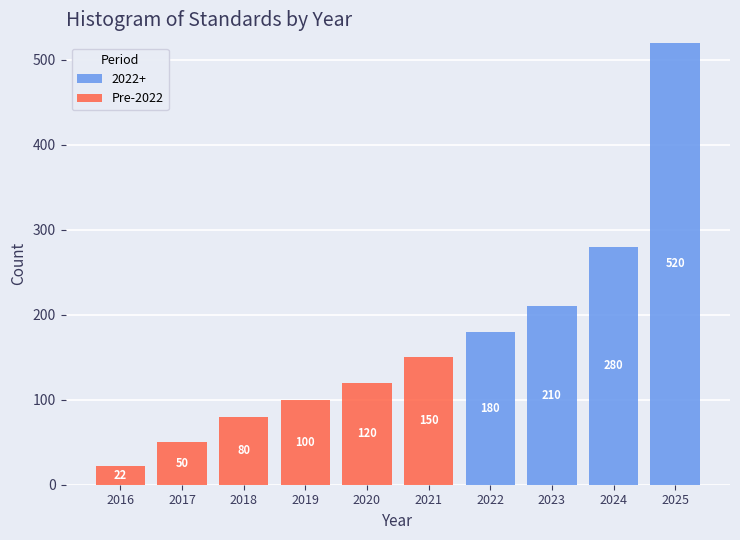

Which range on the x-axis has the tallest stacked bar (by total height)?

2024.5 to 2025.5